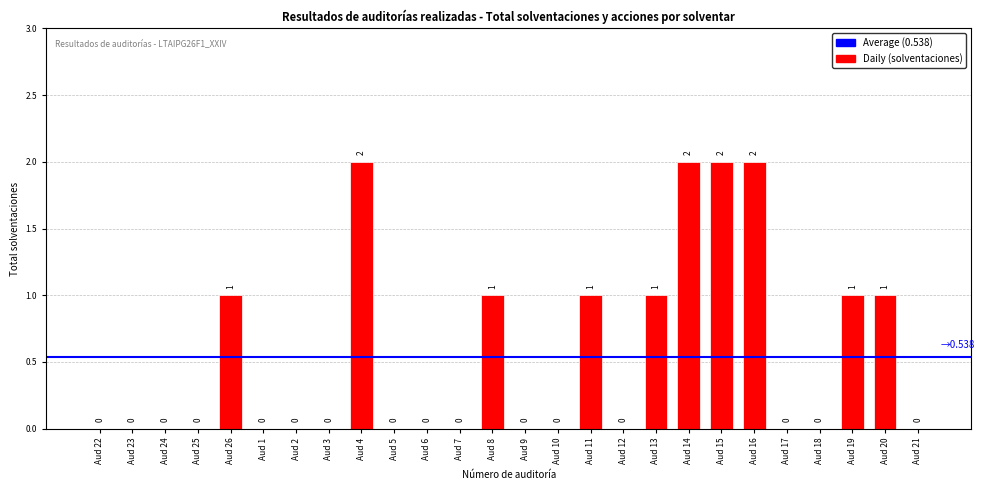

What is the change in value from Aud 23 to Aud 14?

+2